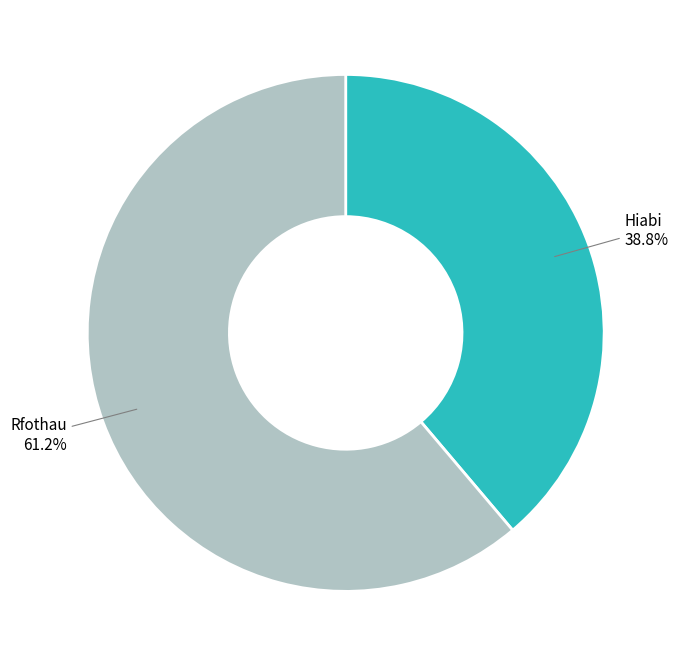

Which slice is the largest?

Rfothau